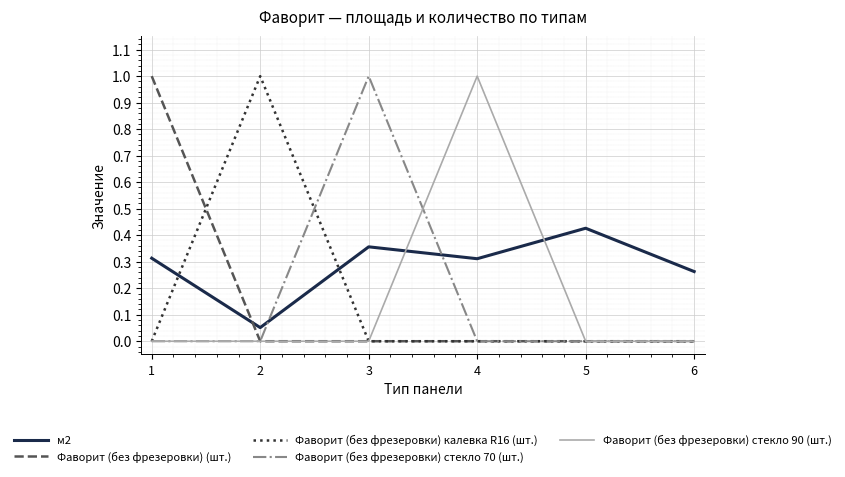

What is the highest value of the Фаворит (без фрезеровки) стекло 90 (шт.) series?

1.0